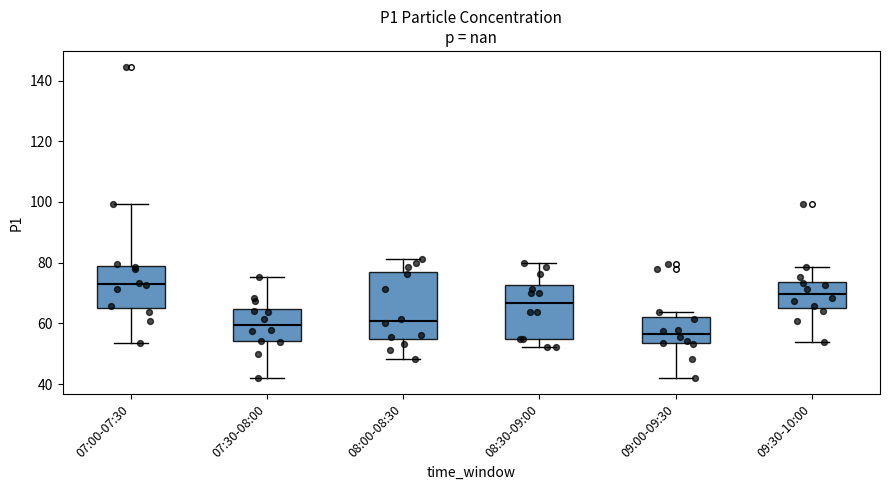

Comparing the boxes themselves (not the whiskers), which one is the tallest?

08:00-08:30